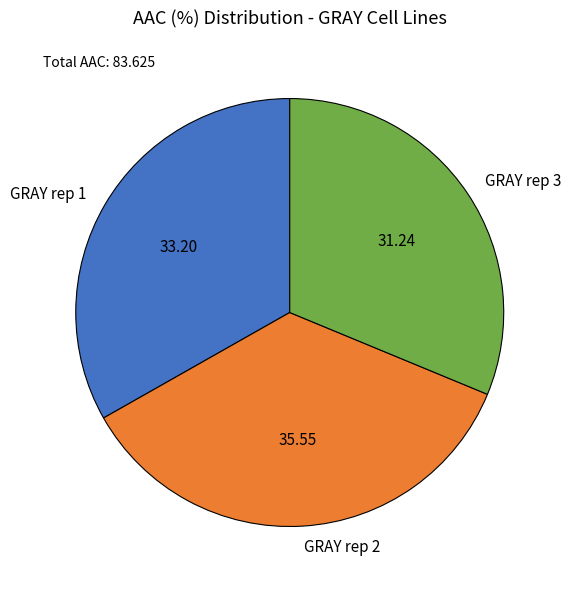

What is the largest slice in the pie chart?

GRAY rep 2